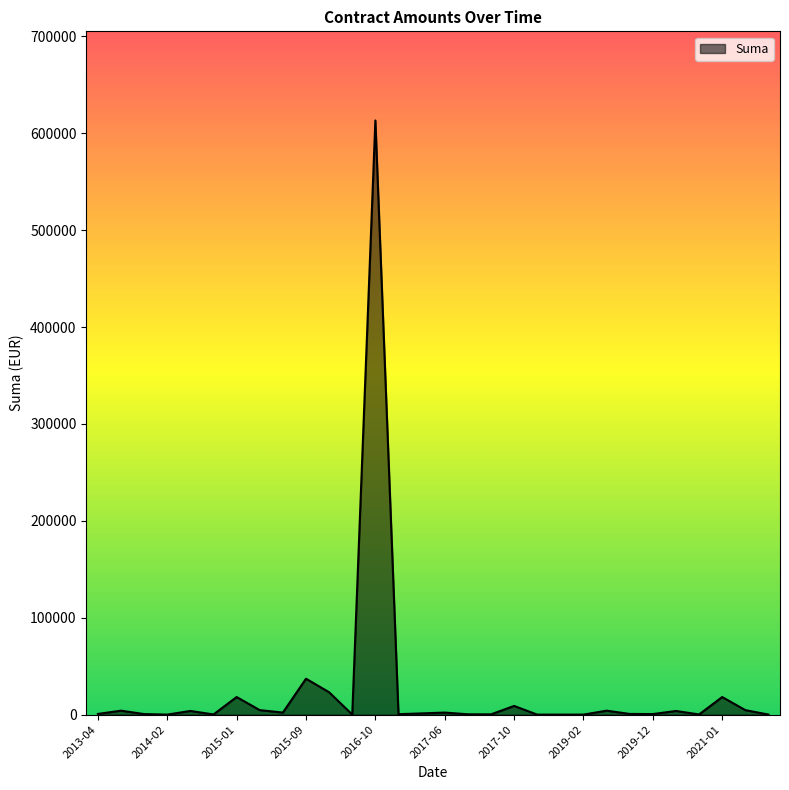

What is the difference between the maximum and minimum values?

613087.0